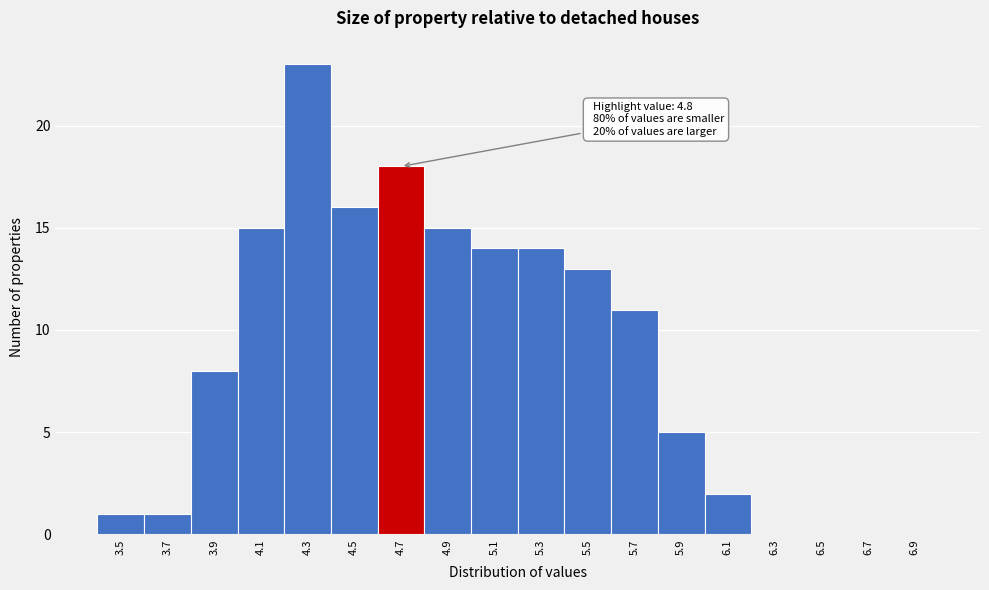

Reading right to left, transcribe all the data shown in this chart.

6.9=0	6.7=0	6.5=0	6.3=0	6.1=2	5.9=5	5.7=11	5.5=13	5.3=14	5.1=14	4.9=15	4.7=18	4.5=16	4.3=23	4.1=15	3.9=8	3.7=1	3.5=1